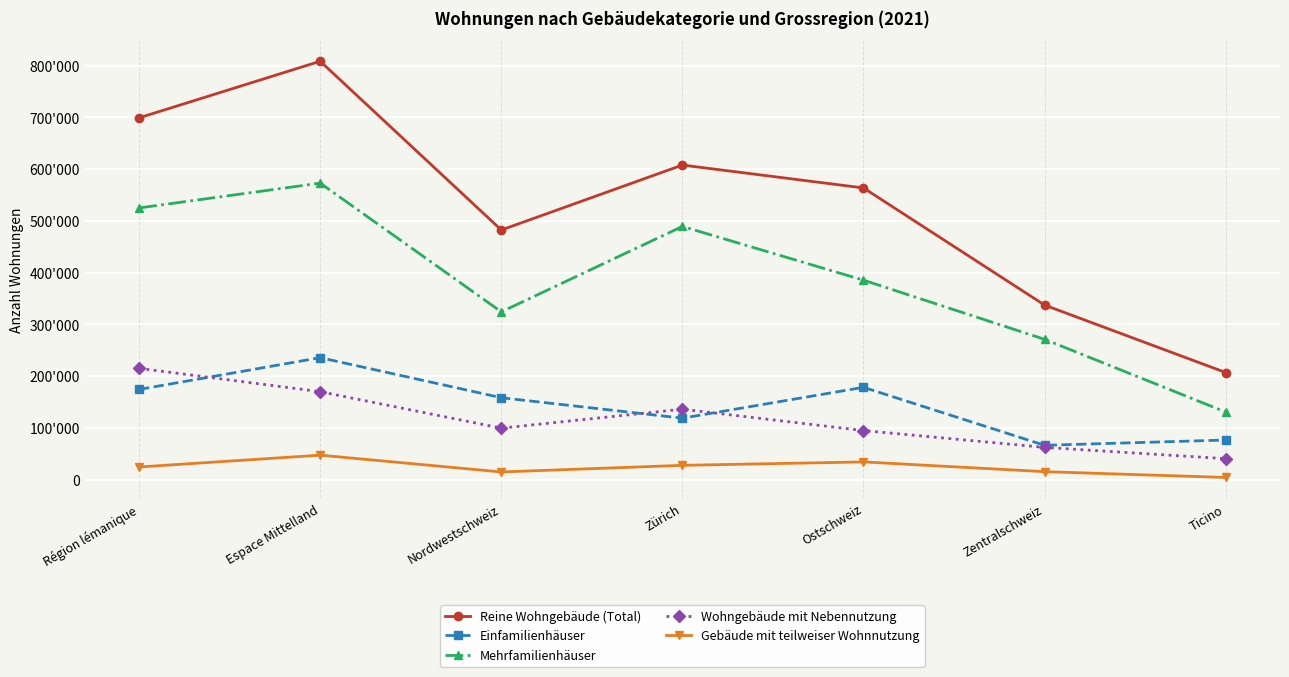

Is this an area chart (filled region under the line)?

No